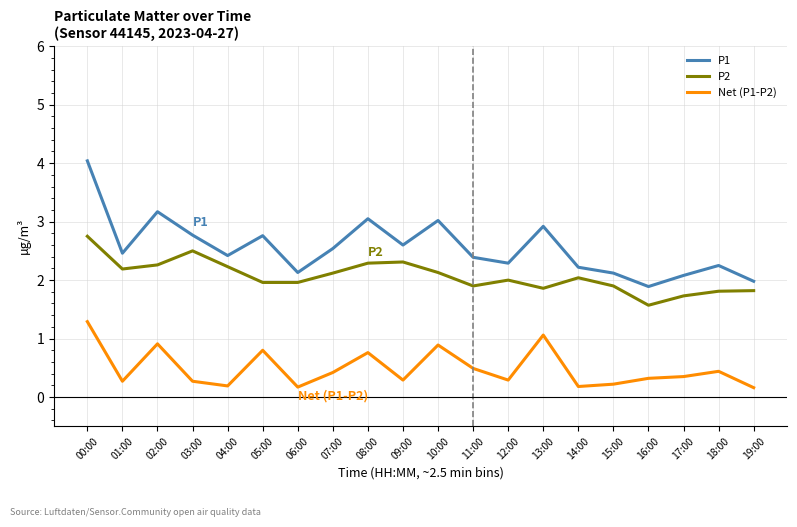

Where does the P1 series first go above 2?

00:00